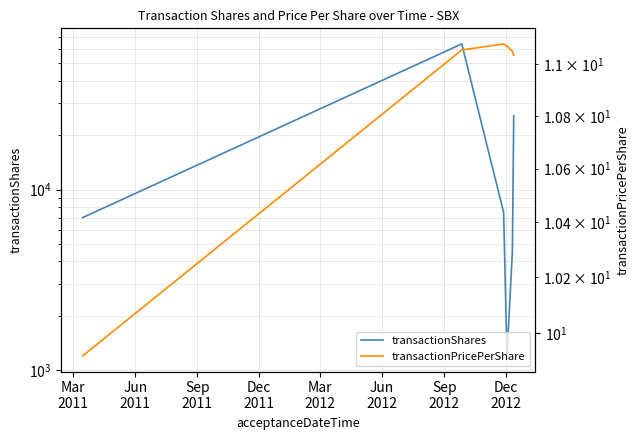

What is the maximum value shown in the chart?

64071.0